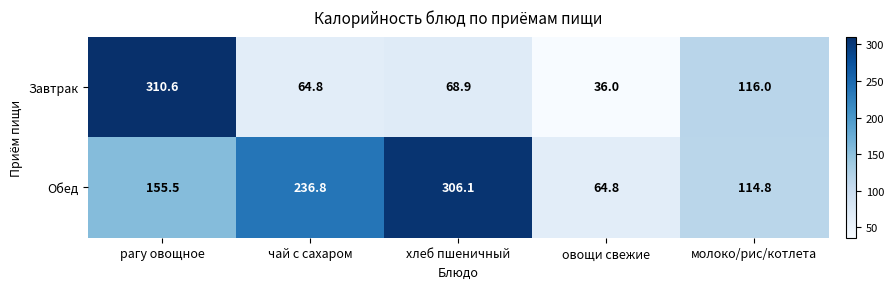

At which label does Завтрак reach its peak?

рагу овощное